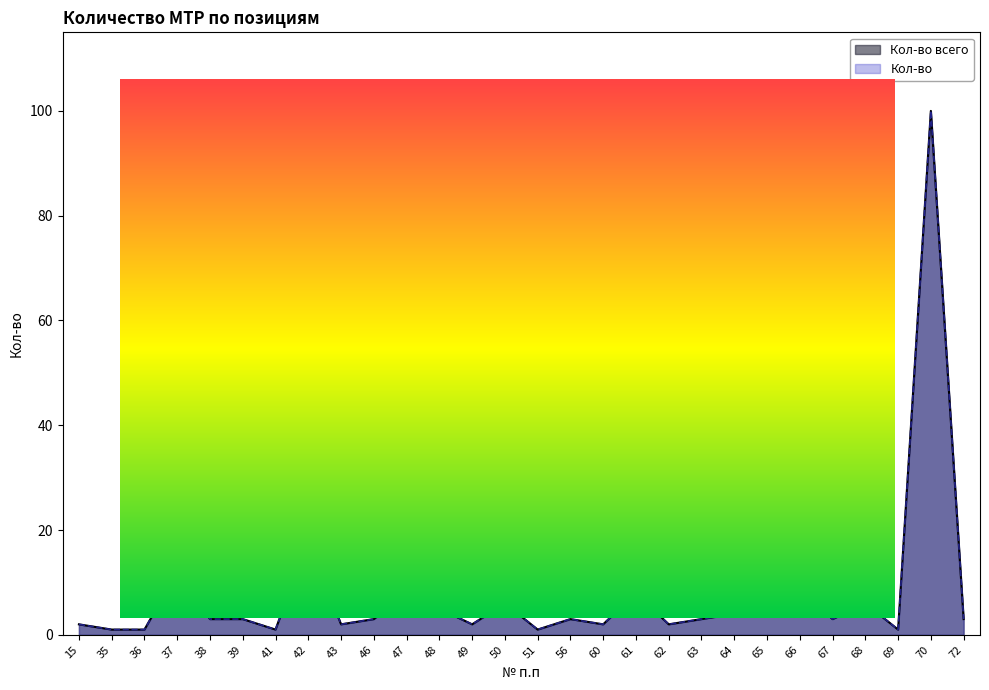

How many interior local valleys does the Кол-во series have?

8